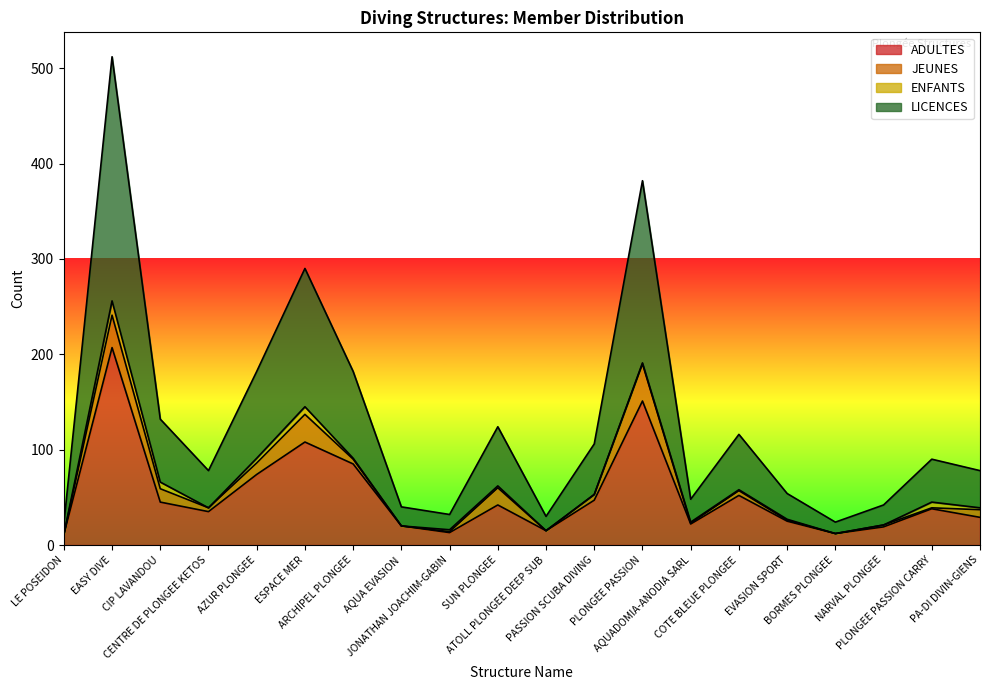

What is the minimum value for ADULTES?

11